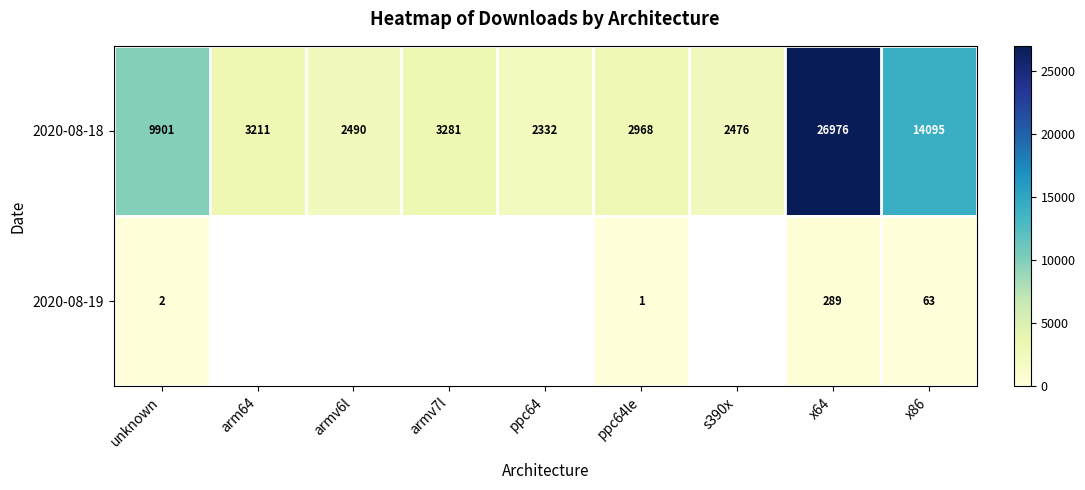

What is the spread (max minus min) of values at ppc64le?

2967